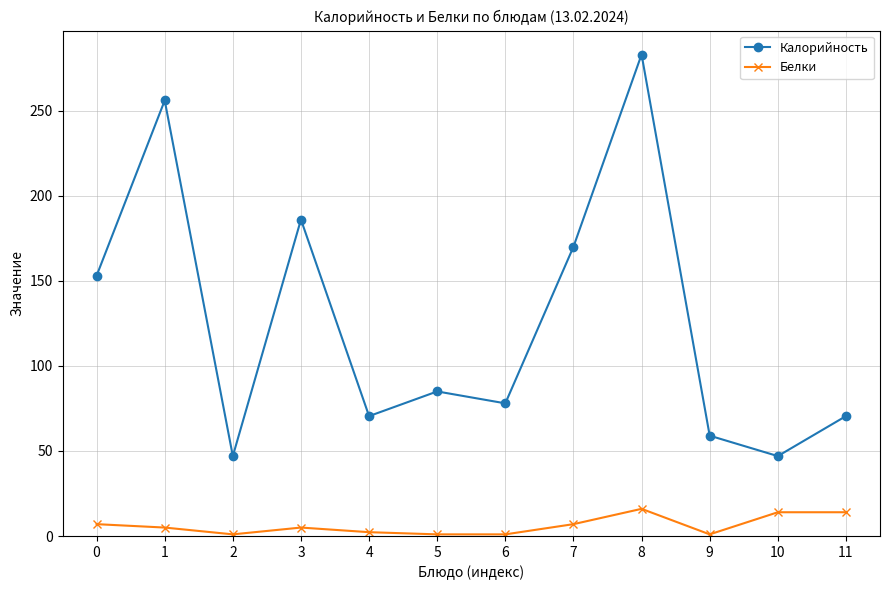

At which label does Калорийность reach its peak?

8